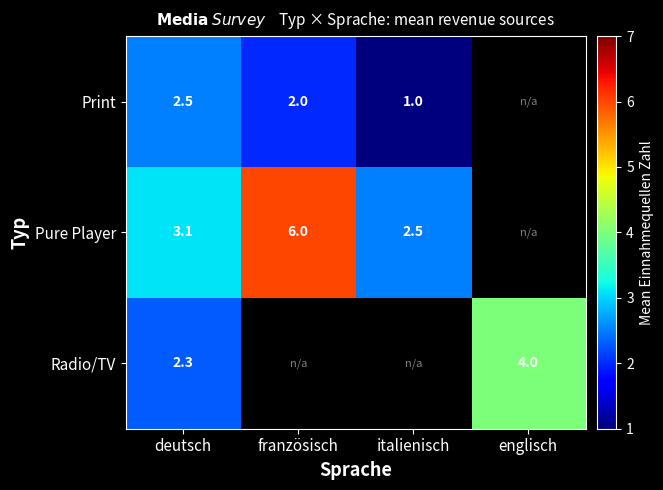

Is it true that Radio/TV equals 2.3 at deutsch?

True